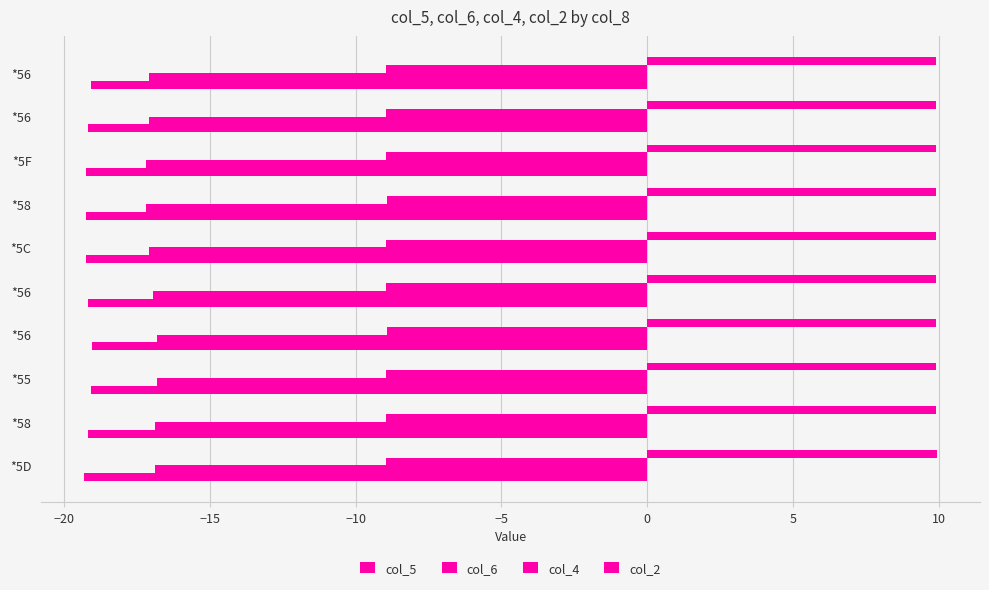

How many categories are shown in the chart?

10